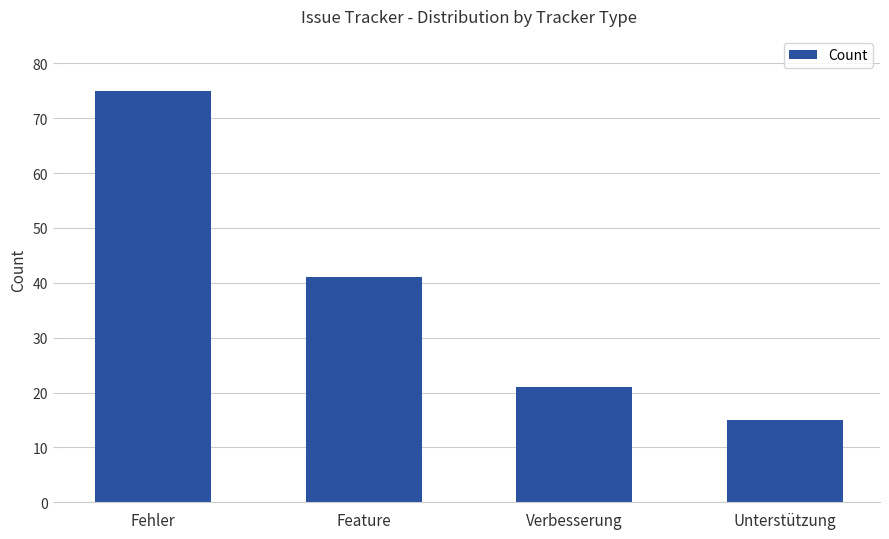

List the labels in order of value, smallest first.

Unterstützung, Verbesserung, Feature, Fehler